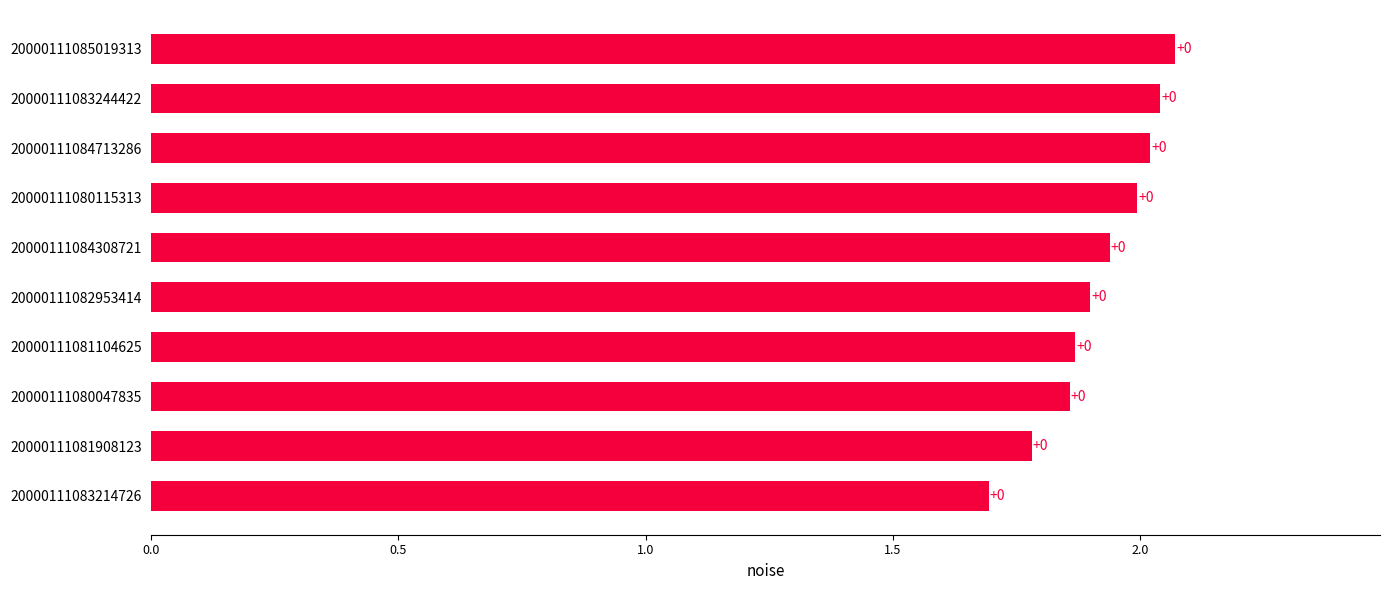

Does the chart contain any negative values?

No